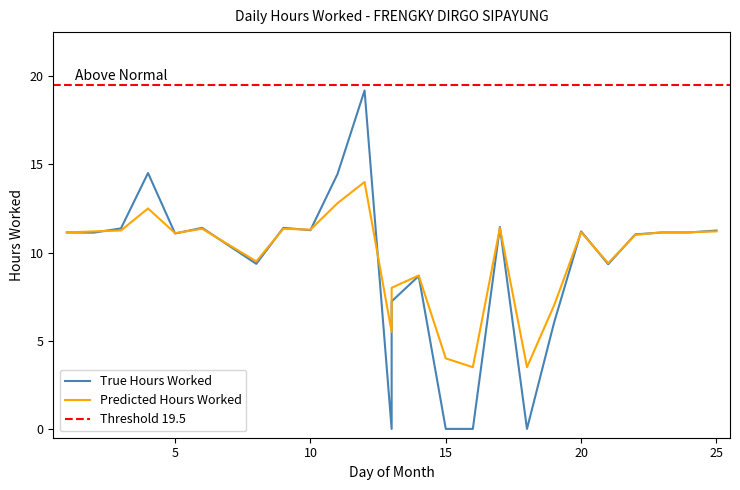

Reading right to left, list all the values displayed in this chart.

True Hours Worked: 11.2	11.1	11.1	11.0	9.3	11.2	6.0	0.0	11.4	0.0	0.0	8.7	7.2	0.0	19.2	14.4	11.3	11.4	9.4	11.4	11.1	14.5	11.4	11.1	11.1
Predicted Hours Worked: 11.2	11.2	11.2	11.0	9.4	11.2	7.0	3.5	11.4	3.5	4.0	8.7	8.0	5.5	14.0	12.8	11.3	11.3	9.5	11.3	11.1	12.5	11.2	11.2	11.1